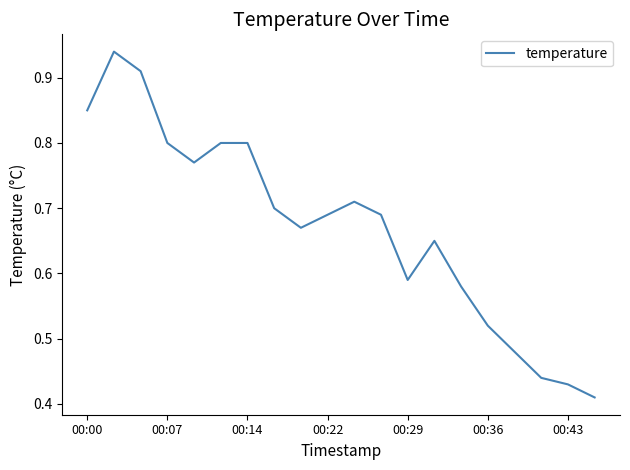

How many distinct data groups are displayed?

1